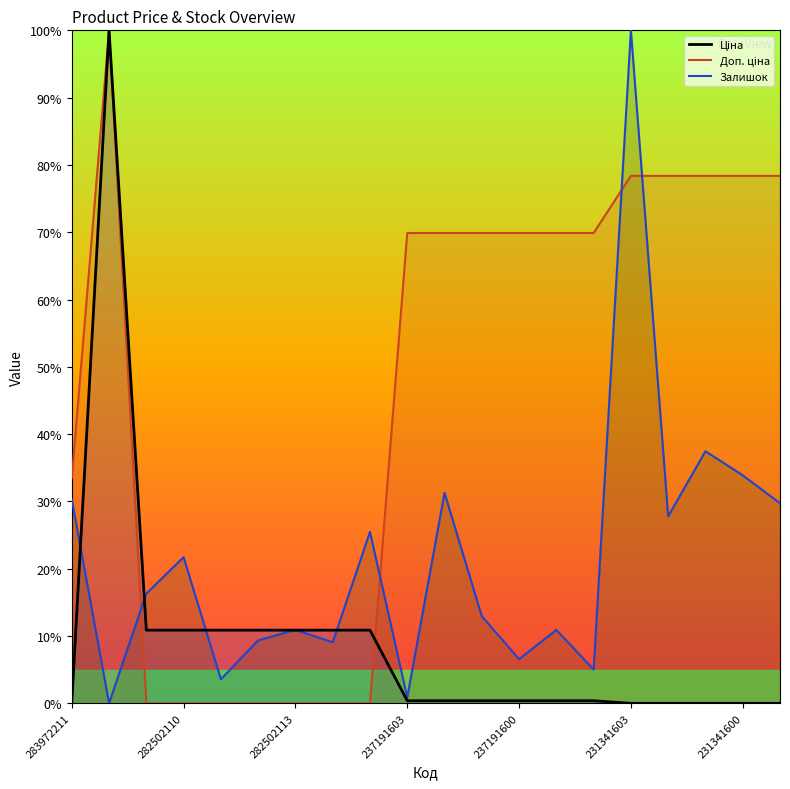

What is the greatest value displayed?

100.0